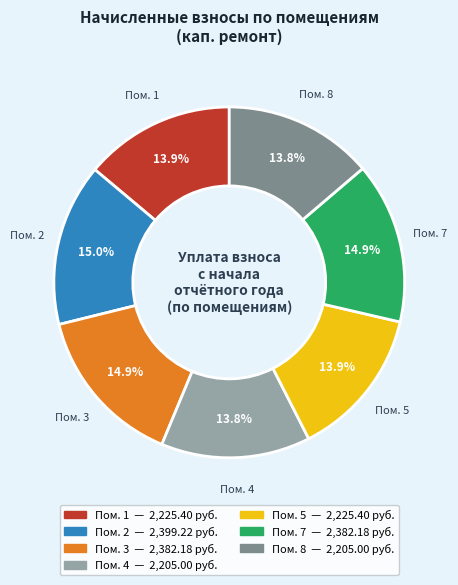

Is there a majority slice in this chart?

No